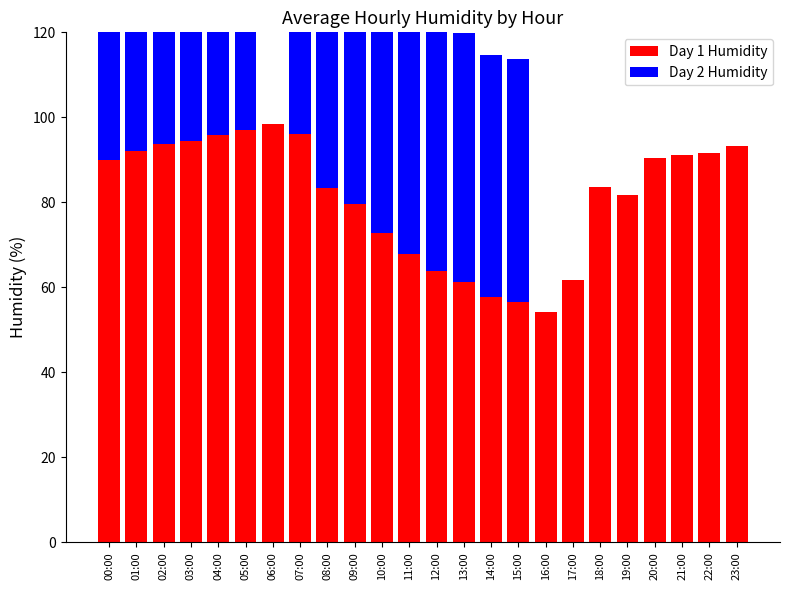

Where does the Day 1 Humidity series first go above 90?

01:00